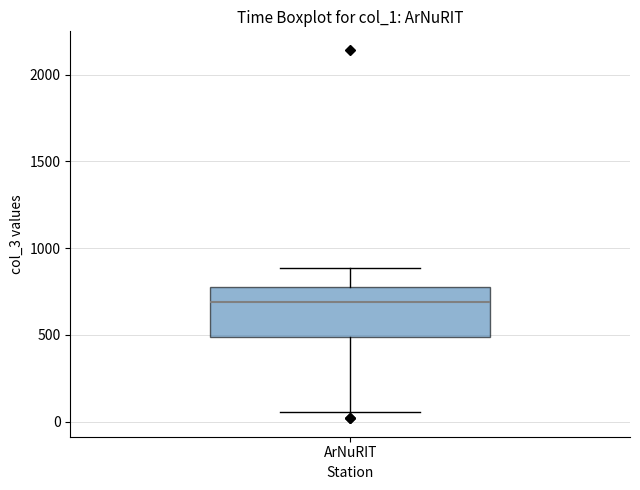

Transcribe this box plot: give where the median line is, the range the box spans, and where the two whiskers end, as read against the y-axis. The values are not printed on the chart, so give them approximately, as read against the axis.

median 700, box 500 to 800, whiskers 50 to 900